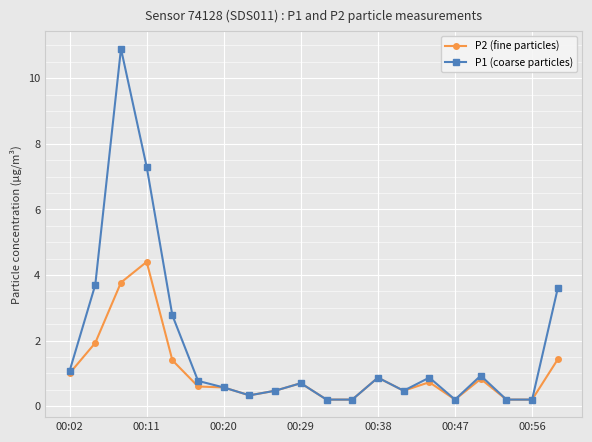

Which series has the largest range (max minus min)?

P1 (coarse particles)